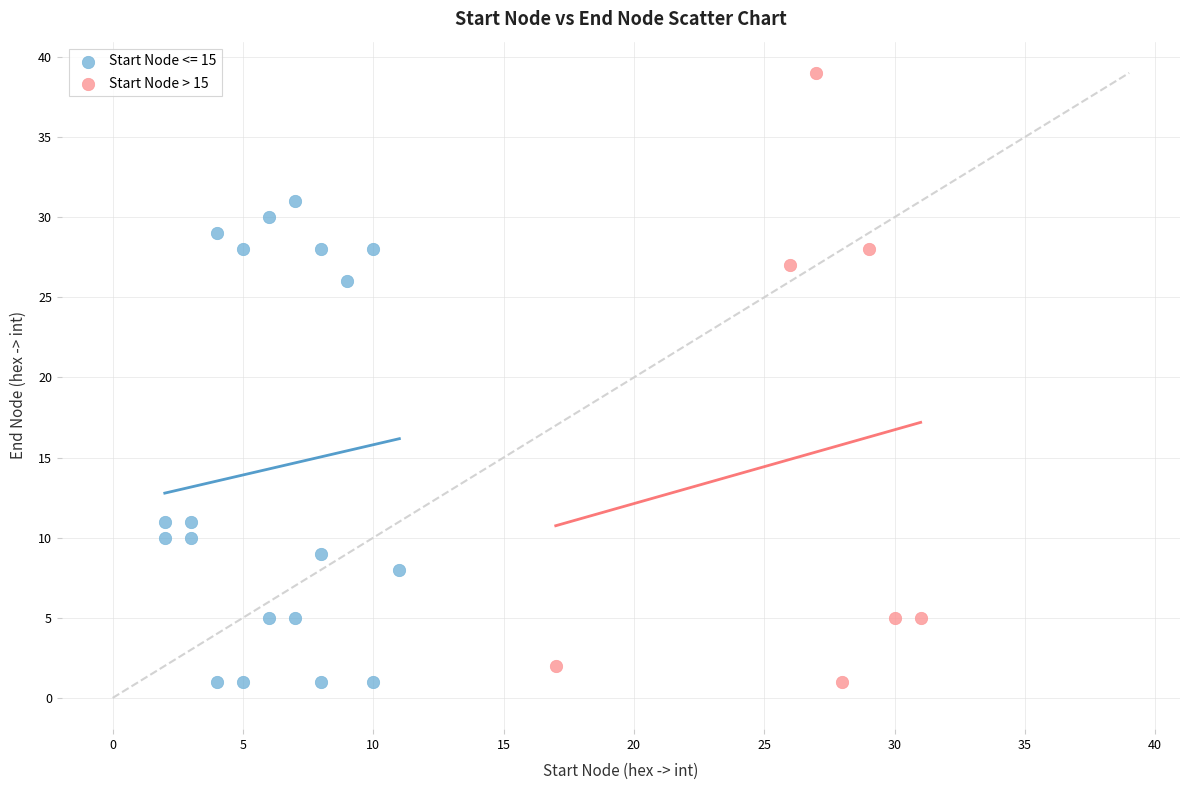

Which series has the largest Y range (max minus min)?

Start Node > 15